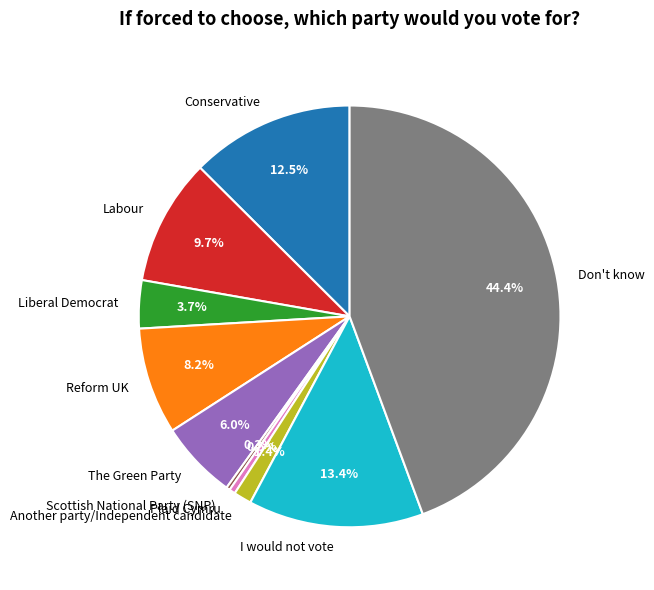

True or false: Don't know accounts for 44% of the total.

True